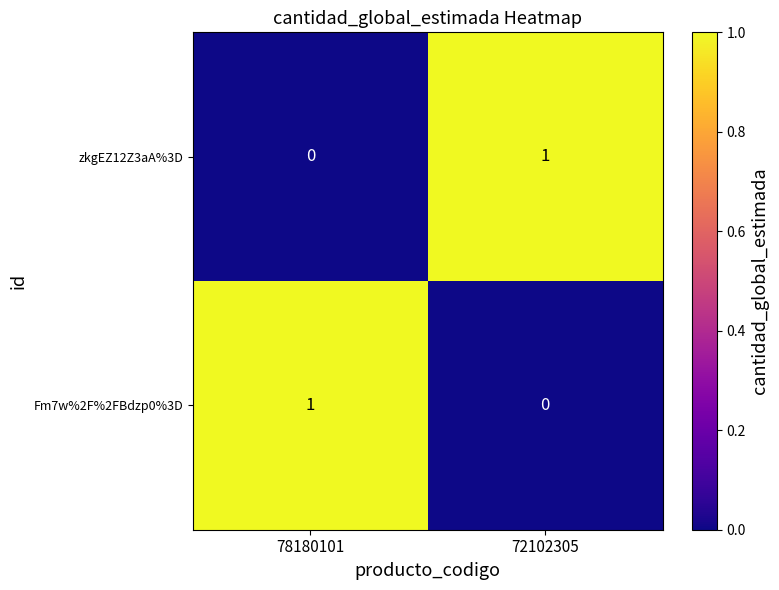

Where is Fm7w%2F%2FBdzp0%3D nearest to the value 0?

72102305